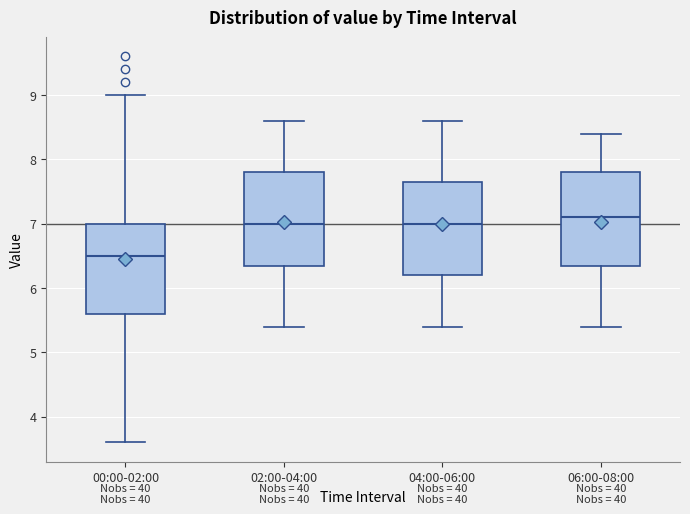

Reading left to right, transcribe this box plot: for each box, give where its median line is, the range the box spans, and where its two whiskers end, as read against the y-axis. The values are not printed on the chart, so give them approximately, as read against the axis.

00:00-02:00: median 6.5, box 5.6 to 7.0, whiskers 3.6 to 9.0
02:00-04:00: median 7.0, box 6.4 to 7.8, whiskers 5.4 to 8.6
04:00-06:00: median 7.0, box 6.2 to 7.7, whiskers 5.4 to 8.6
06:00-08:00: median 7.1, box 6.4 to 7.8, whiskers 5.4 to 8.4